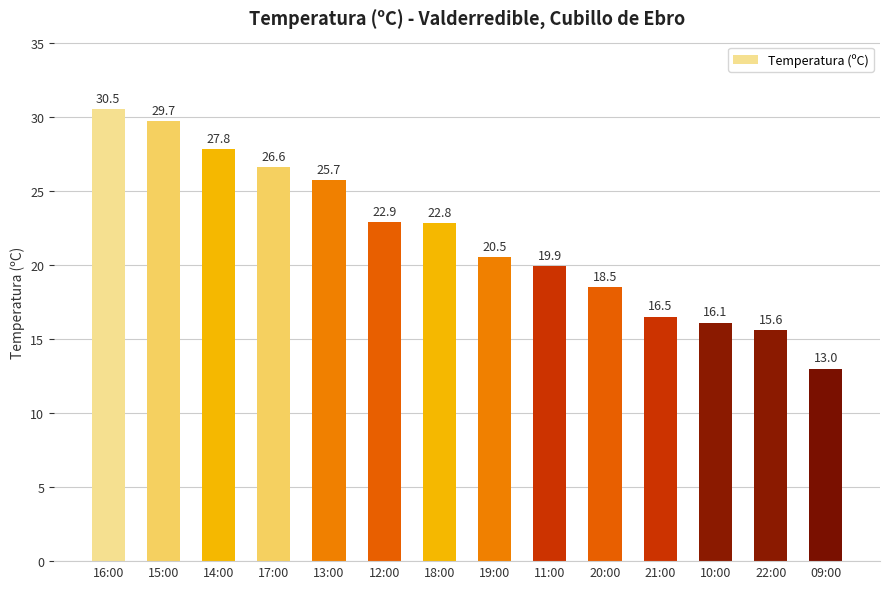

Rank the categories by value from highest to lowest.

16:00, 15:00, 14:00, 17:00, 13:00, 12:00, 18:00, 19:00, 11:00, 20:00, 21:00, 10:00, 22:00, 09:00